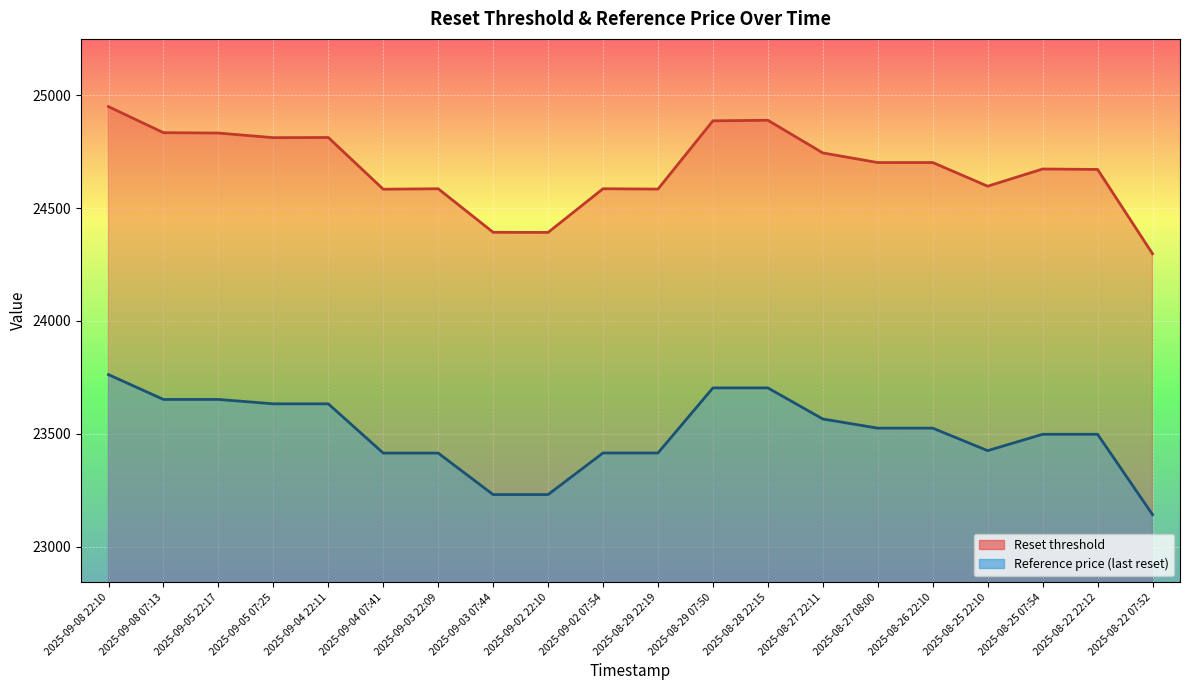

Which label corresponds to the largest value in the chart?

2025-09-08 22:10